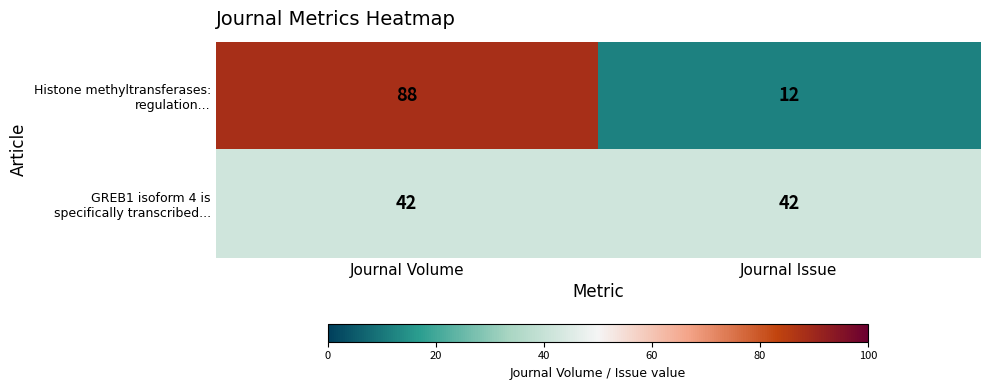

At which category is the sum across all series the highest?

Journal Volume